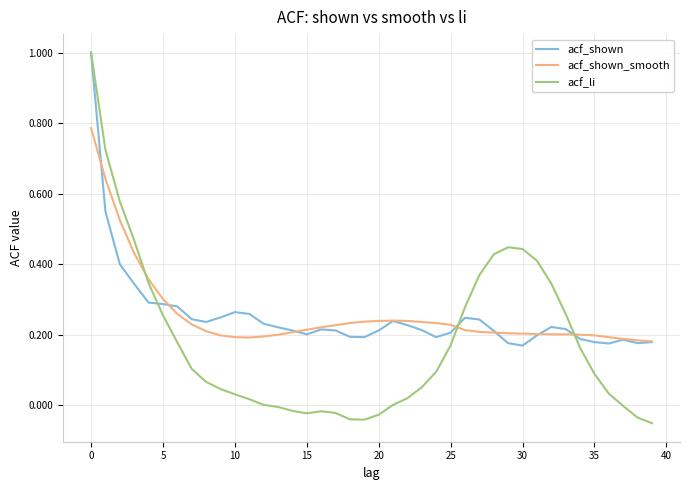

What is the maximum value shown in the chart?

1.0